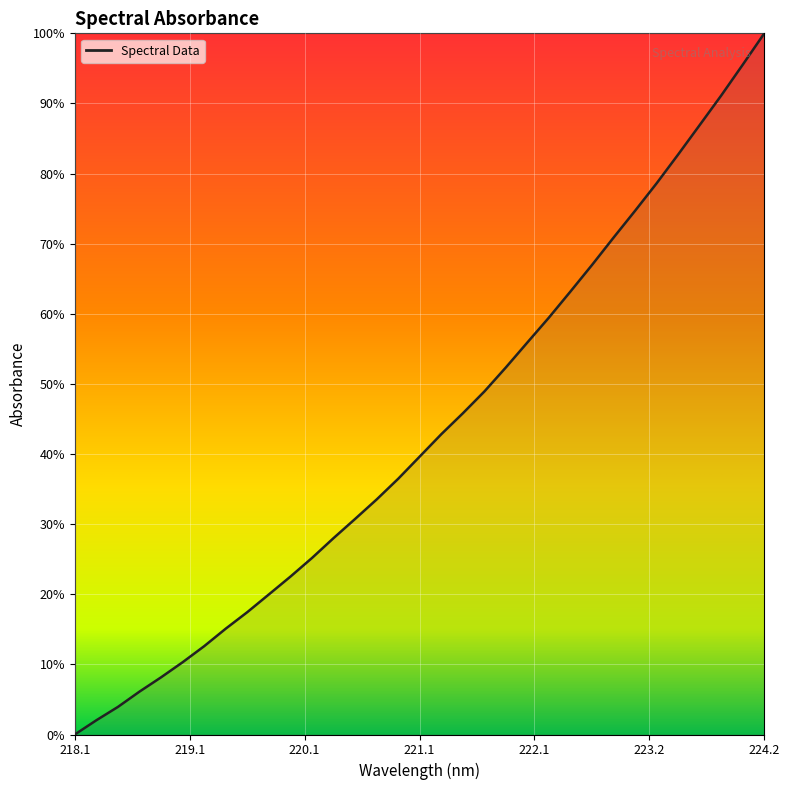

What is the difference between the maximum and minimum values?

100.0